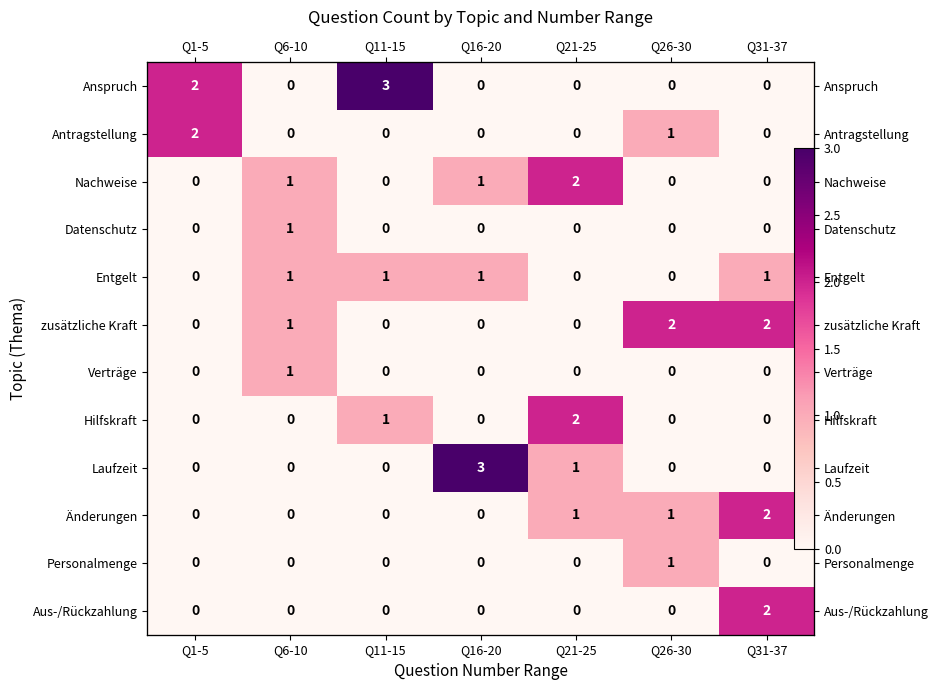

Which series has the largest range (max minus min)?

Anspruch